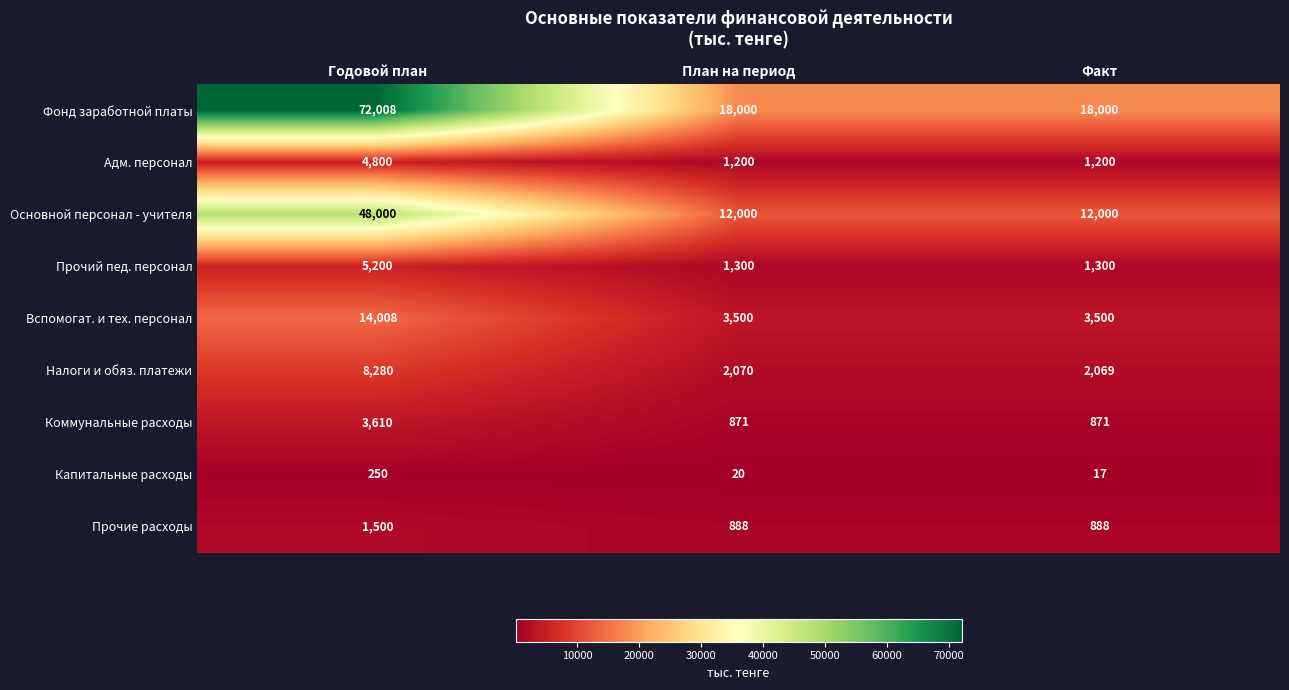

Where is Налоги и обяз. платежи nearest to the value 5174?

План на период